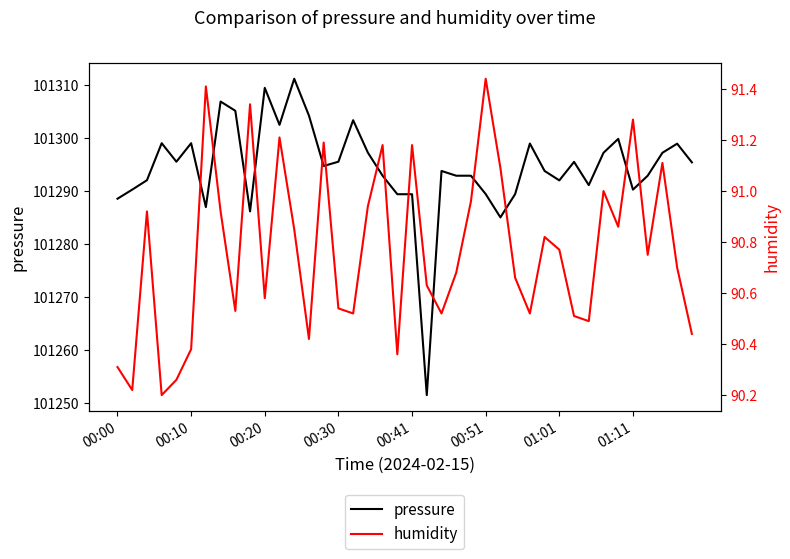

At how many categories does at least one series exceed 98999?

40